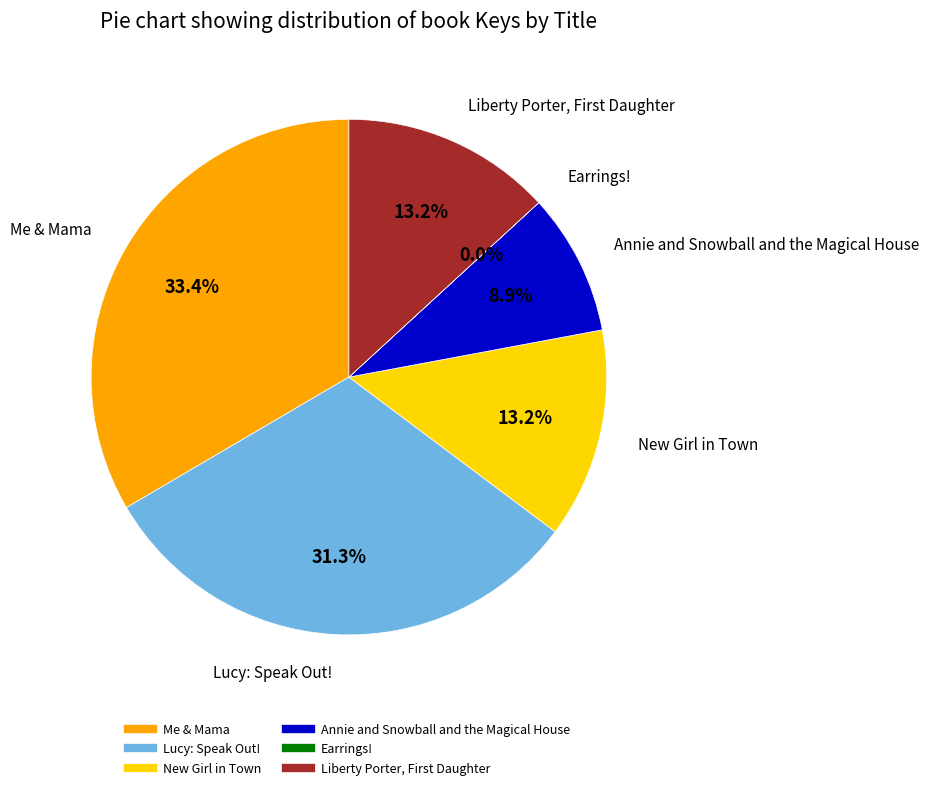

True or false: New Girl in Town accounts for 3% of the total.

False